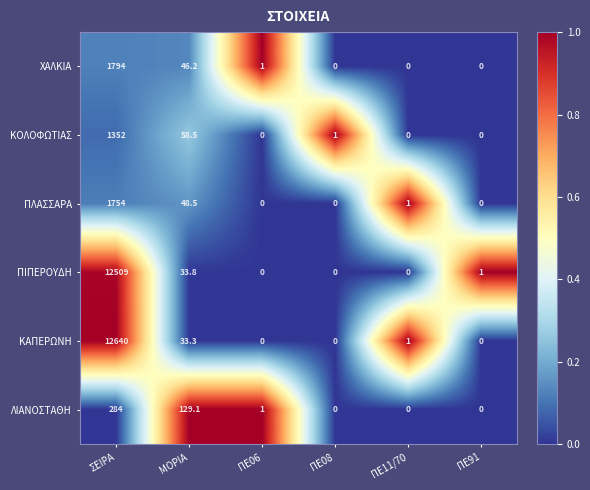

What is the difference between the second highest and second lowest values in the ΛΙΑΝΟΣΤΑΘΗ series?

129.1